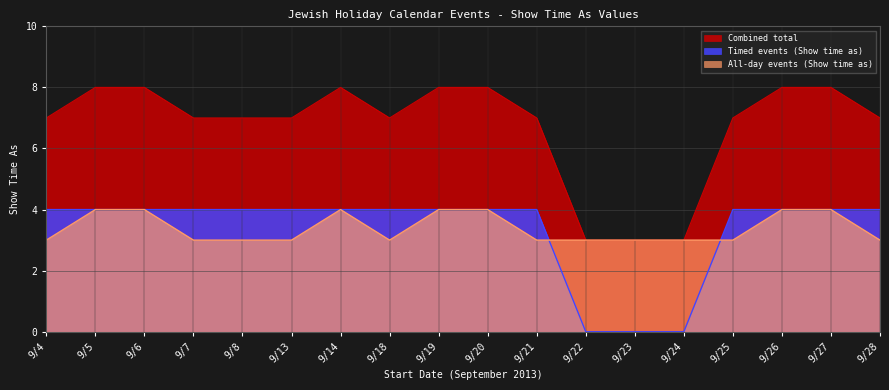

Reading left to right, extract all data points from this chart.

All-day events (Show time as): 9/4=3	9/5=4	9/6=4	9/7=3	9/8=3	9/13=3	9/14=4	9/18=3	9/19=4	9/20=4	9/21=3	9/22=3	9/23=3	9/24=3	9/25=3	9/26=4	9/27=4	9/28=3
Timed events (Show time as): 9/4=4	9/5=4	9/6=4	9/7=4	9/8=4	9/13=4	9/14=4	9/18=4	9/19=4	9/20=4	9/21=4	9/22=0	9/23=0	9/24=0	9/25=4	9/26=4	9/27=4	9/28=4
Combined total: 9/4=7	9/5=8	9/6=8	9/7=7	9/8=7	9/13=7	9/14=8	9/18=7	9/19=8	9/20=8	9/21=7	9/22=3	9/23=3	9/24=3	9/25=7	9/26=8	9/27=8	9/28=7